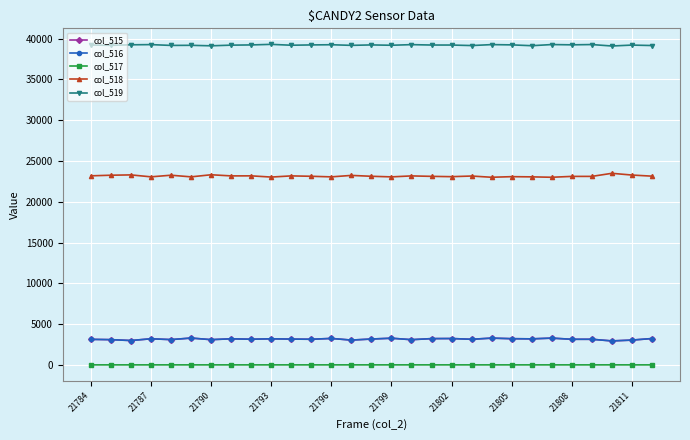

Which series has the largest total across all categories?

col_519